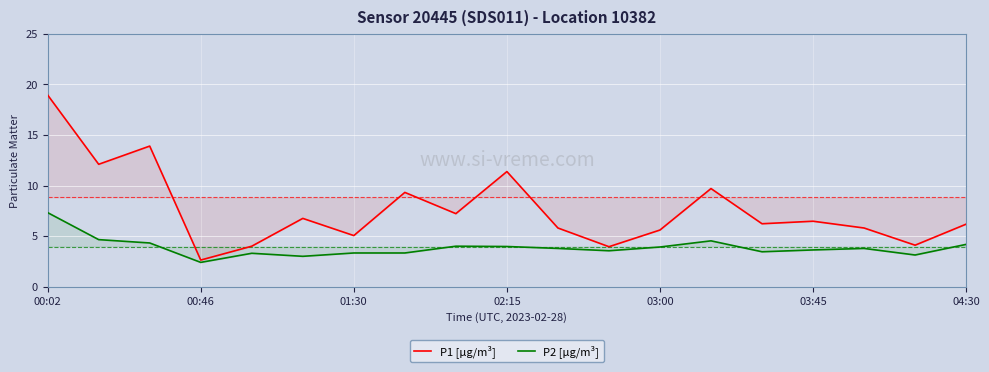

Is it true that P1 [µg/m³] equals 7.2 at 8?

True